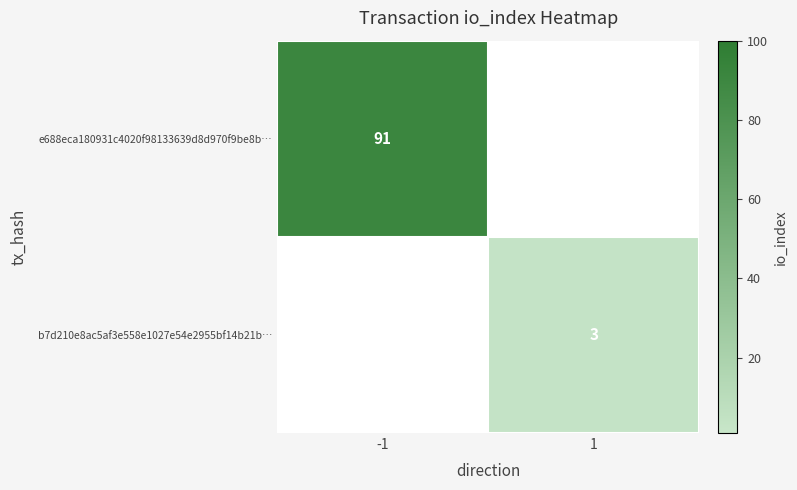

True or false: b7d210e8ac5af3e558e1027e54e2955bf14b21b… has a value of 4 at 1.

False